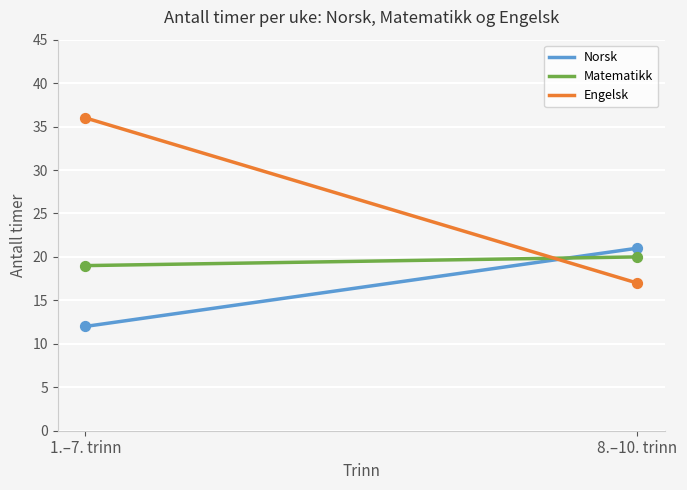

Which series has the largest range (max minus min)?

Engelsk